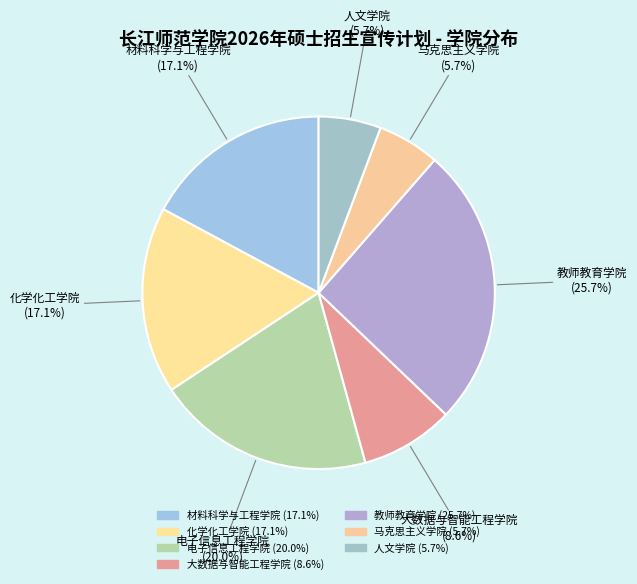

What is the smallest slice in the pie chart?

马克思主义学院